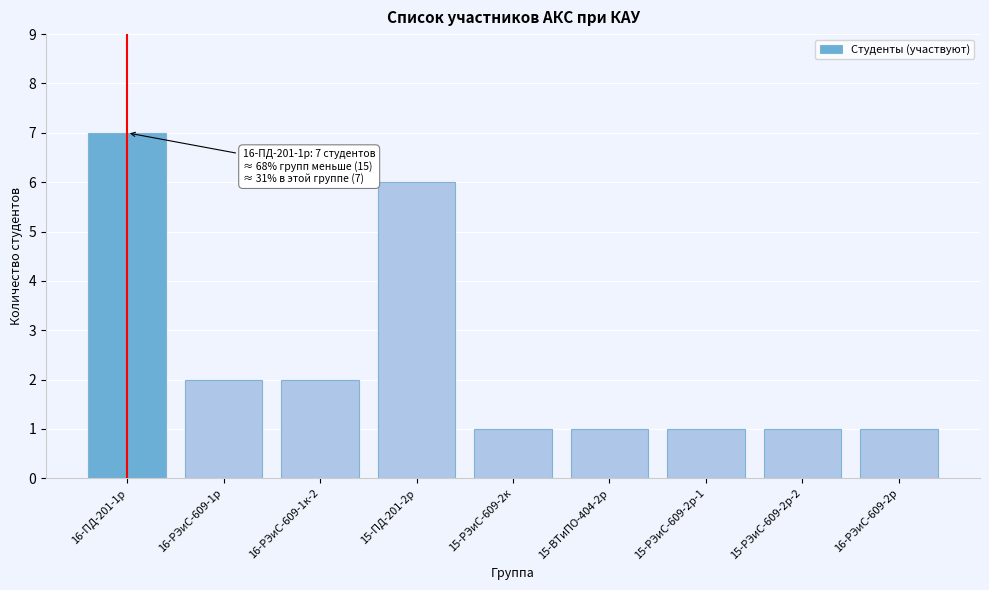

Reading right to left, extract all data points from this chart.

16-РЭиС-609-2р=1	15-РЭиС-609-2р-2=1	15-РЭиС-609-2р-1=1	15-ВТиПО-404-2р=1	15-РЭиС-609-2к=1	15-ПД-201-2р=6	16-РЭиС-609-1к-2=2	16-РЭиС-609-1р=2	16-ПД-201-1р=7